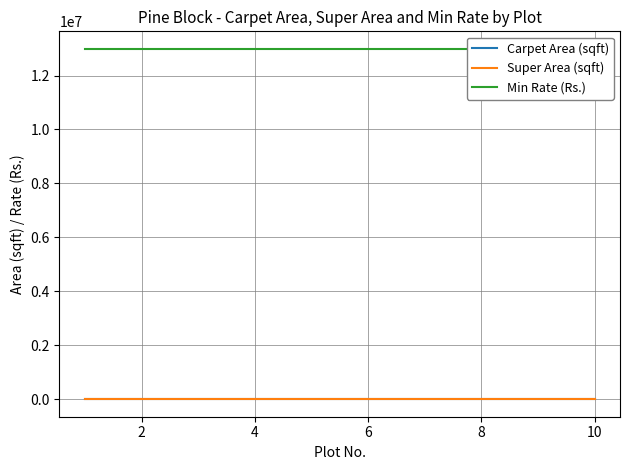

What is the smallest value displayed?

869.2